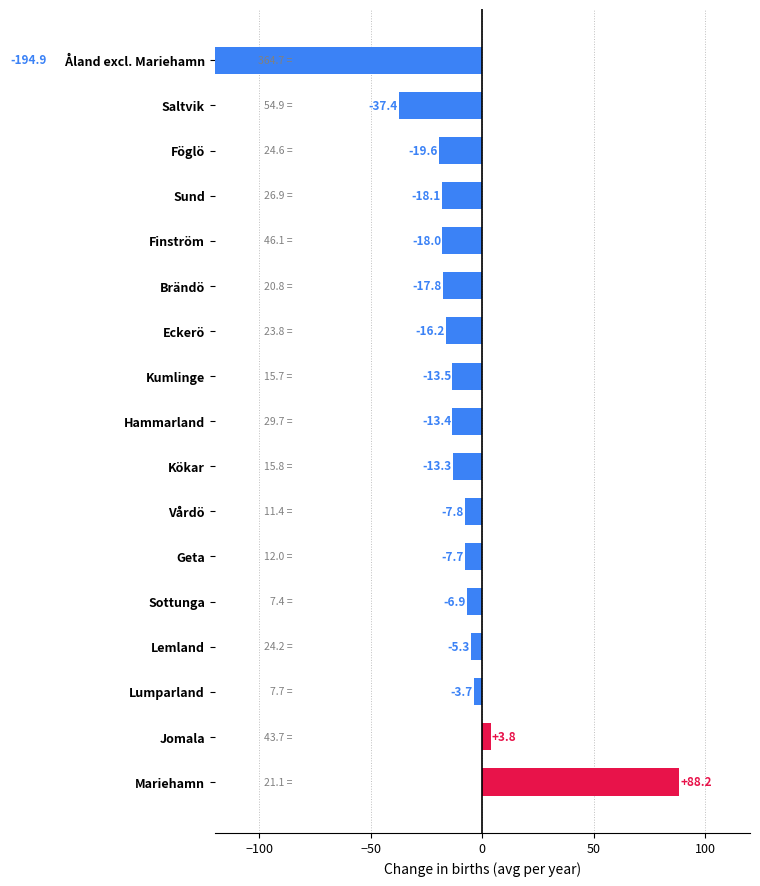

Count the number of values greater than -13.

7